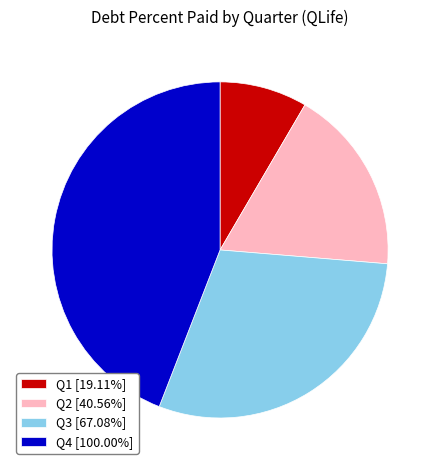

Is there any slice that represents more than half of the pie?

No